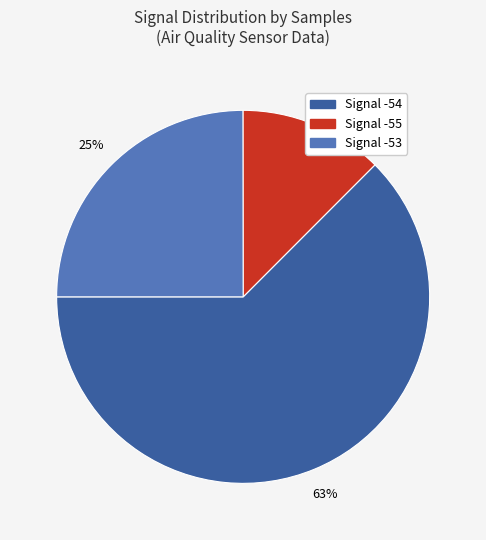

To the nearest percent, what is the difference between the largest and smallest slice percentages?

50%